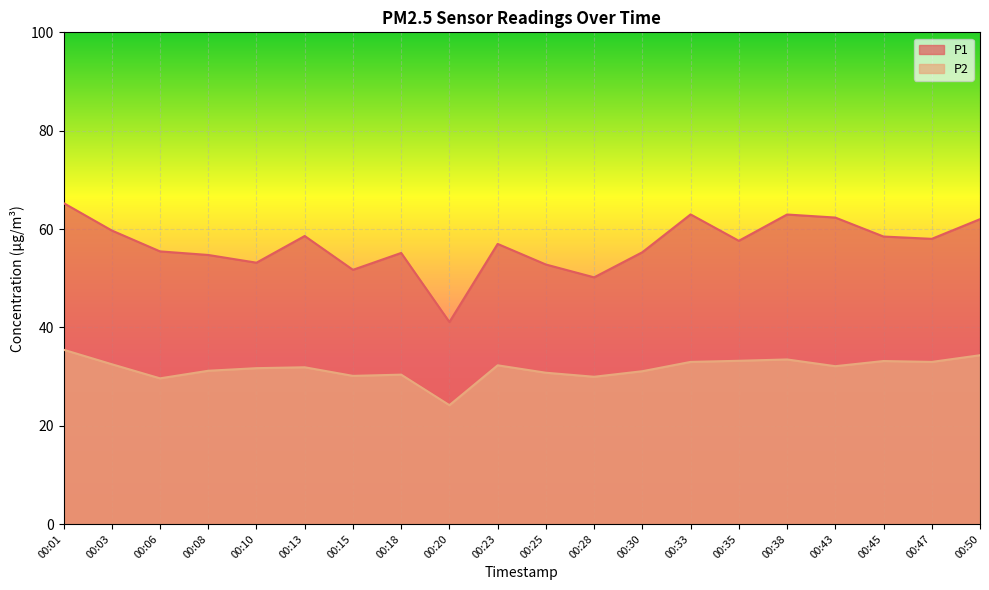

Where is the first local maximum for P1?

00:13